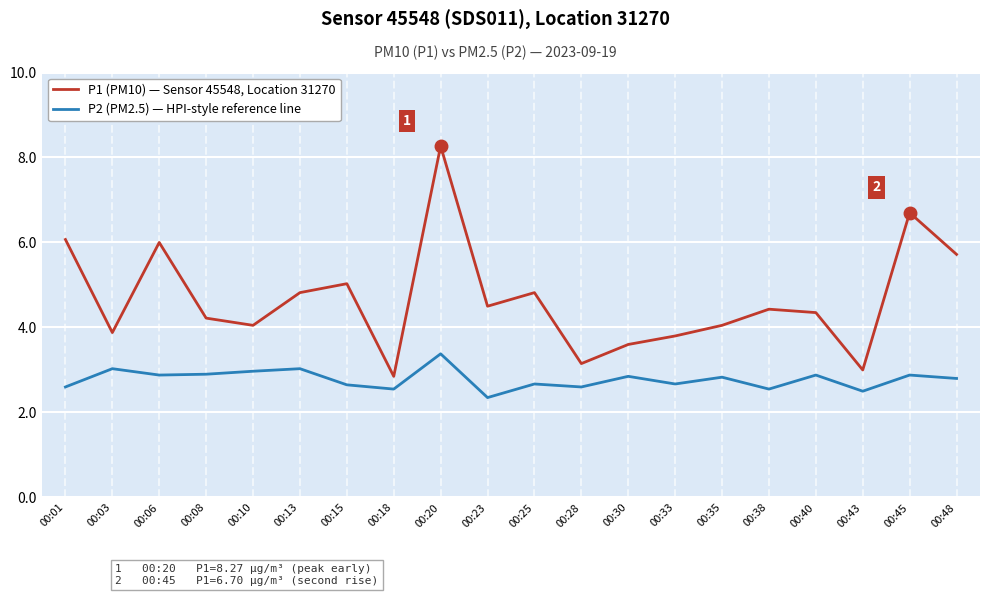

What is the highest value of the P1 (PM10) — Sensor 45548, Location 31270 series?

8.3